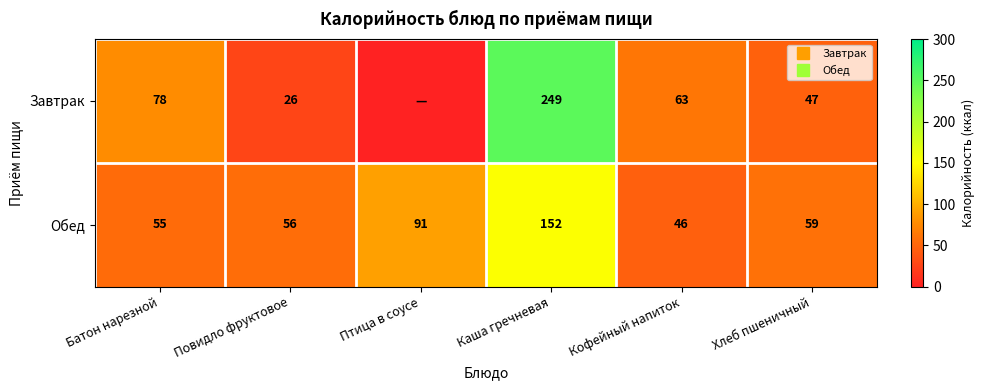

Rank the series by their maximum value, from highest to lowest.

Завтрак, Обед